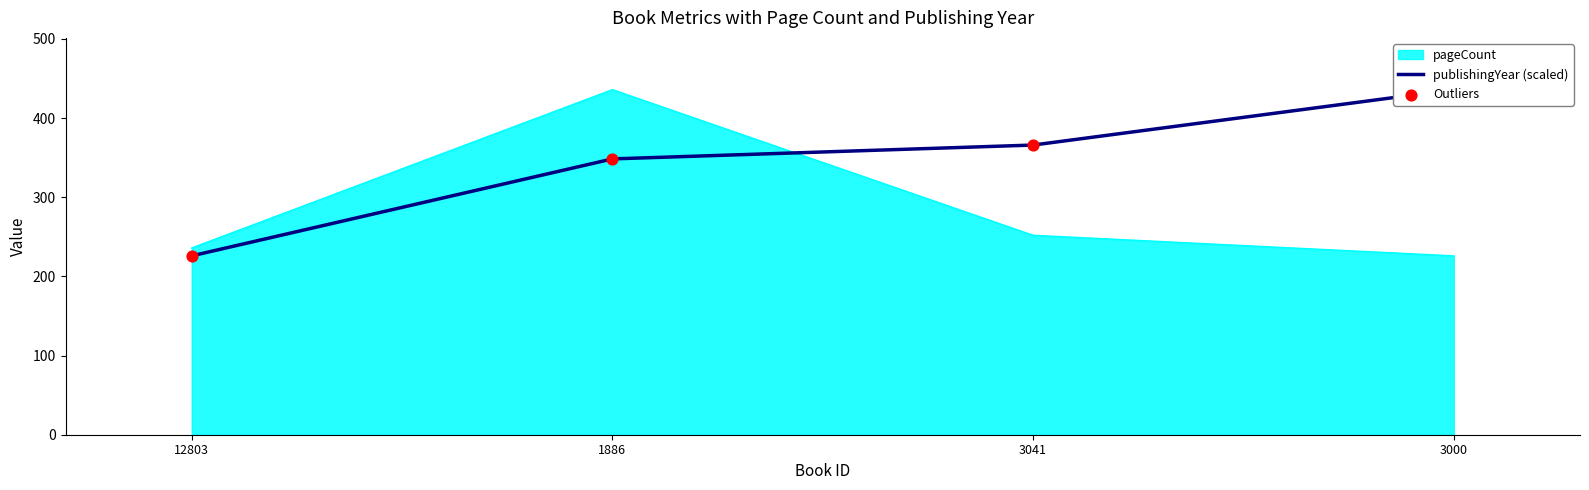

Which series contains the highest Y value?

publishingYear (scaled)